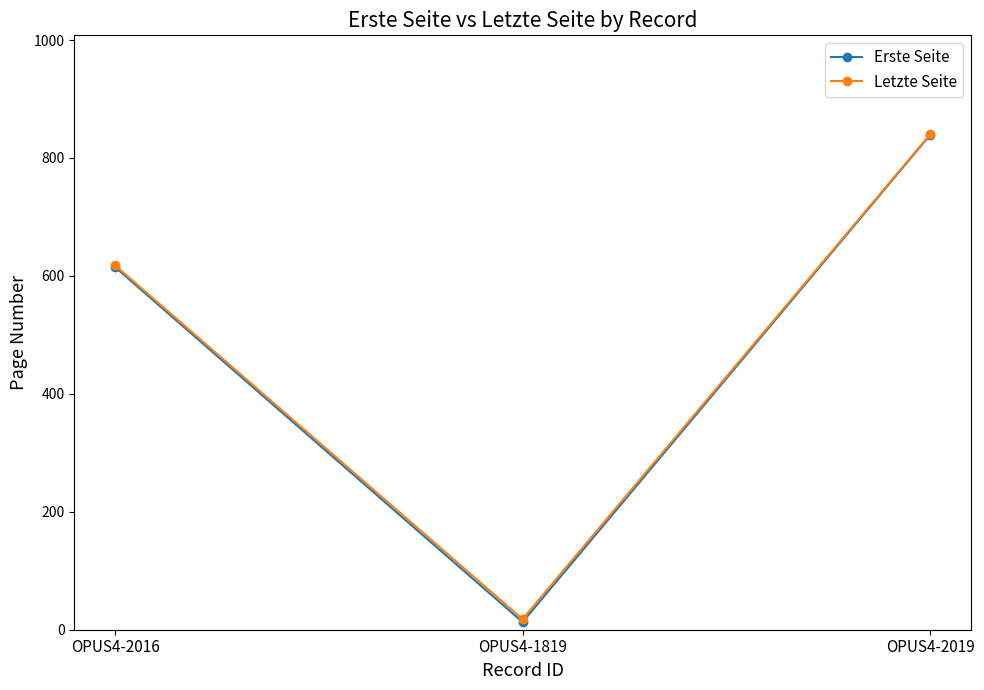

What is the value of the Letzte Seite point at the 2nd from the left?

18